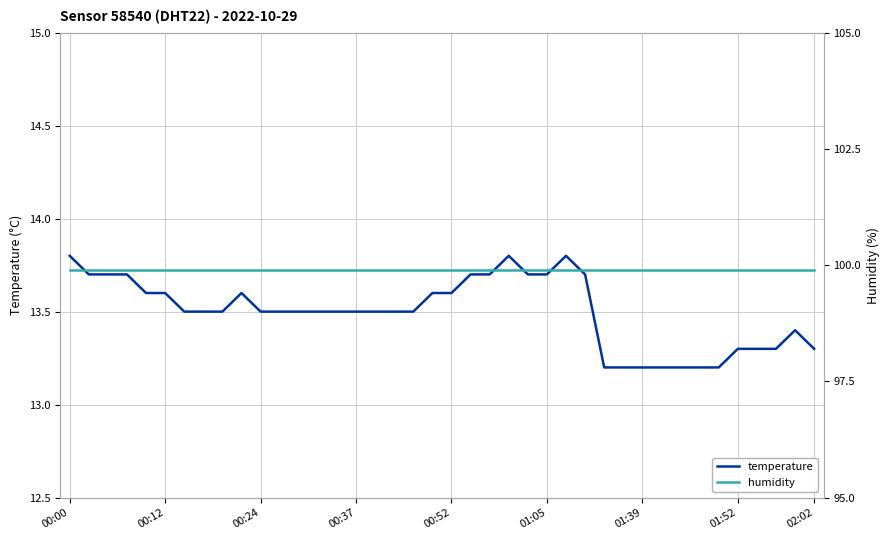

At which category is the sum across all series the highest?

00:00